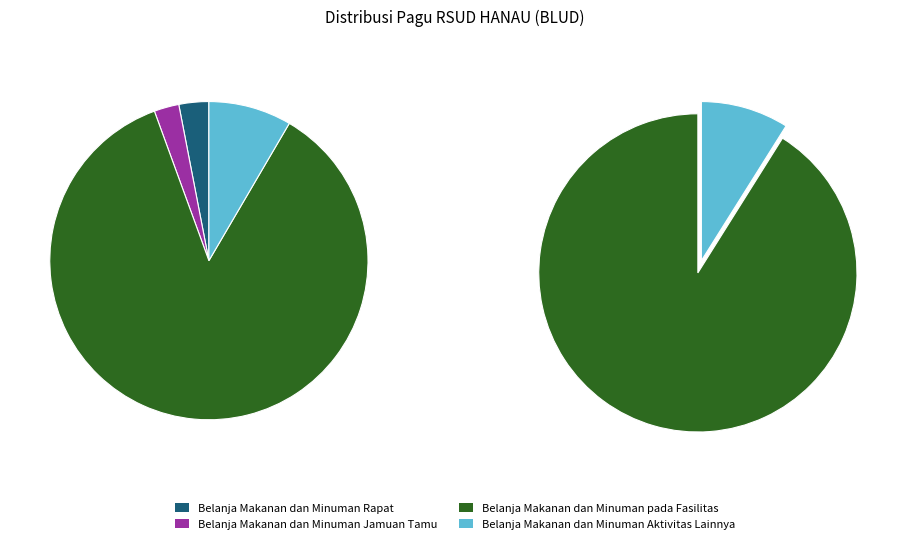

Count the number of slices in the pie.

4